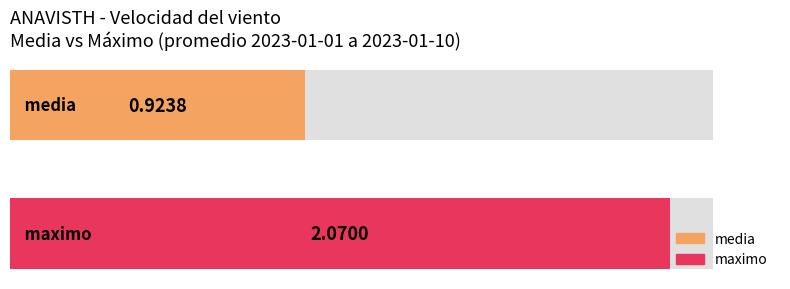

Between 2023-01-05 and 2023-01-06, which series saw the biggest shift?

media